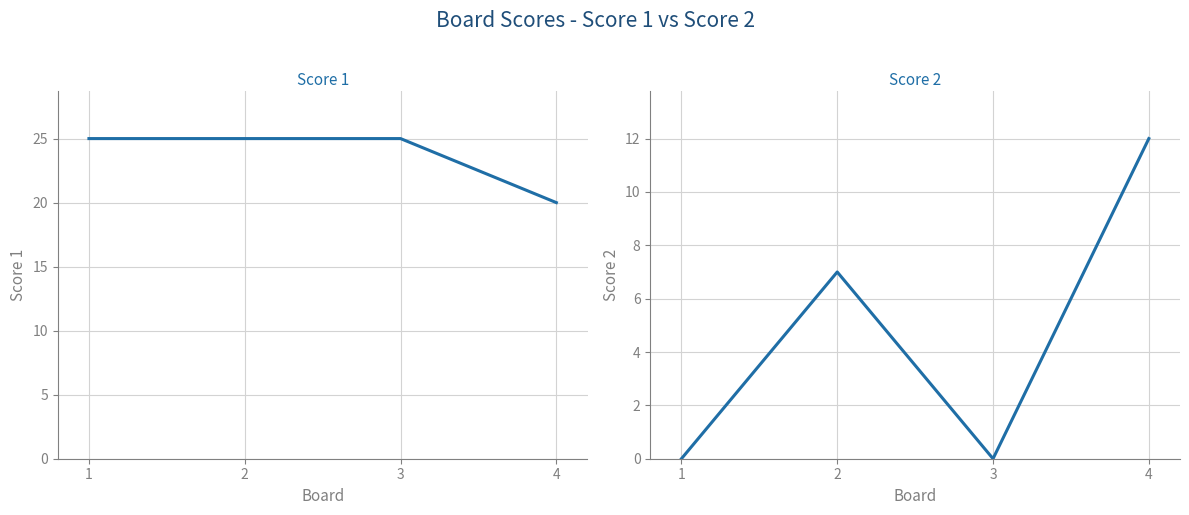

What is the sum of all Score 2 values?

19